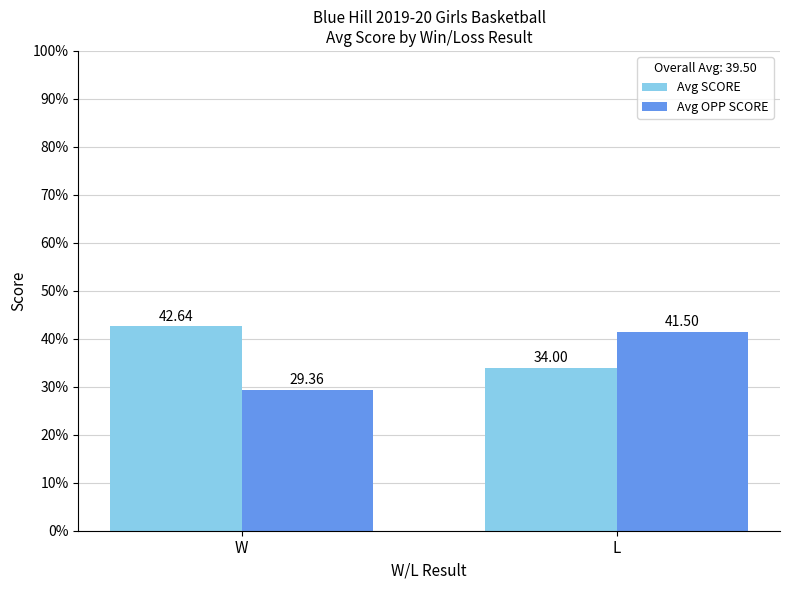

Reading left to right, extract all data points from this chart.

Avg SCORE: 42.6	34.0
Avg OPP SCORE: 29.4	41.5